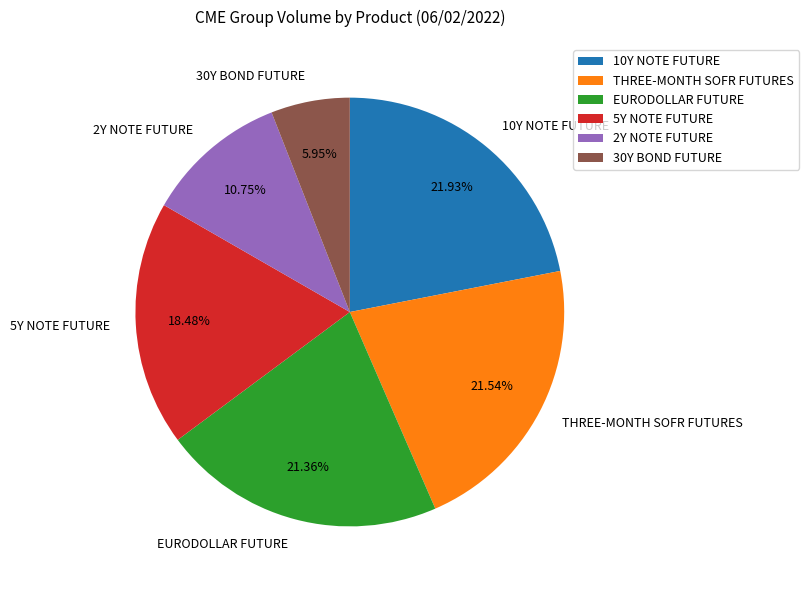

What is the ratio of the value at 30Y BOND FUTURE to the value at 2Y NOTE FUTURE?

0.6